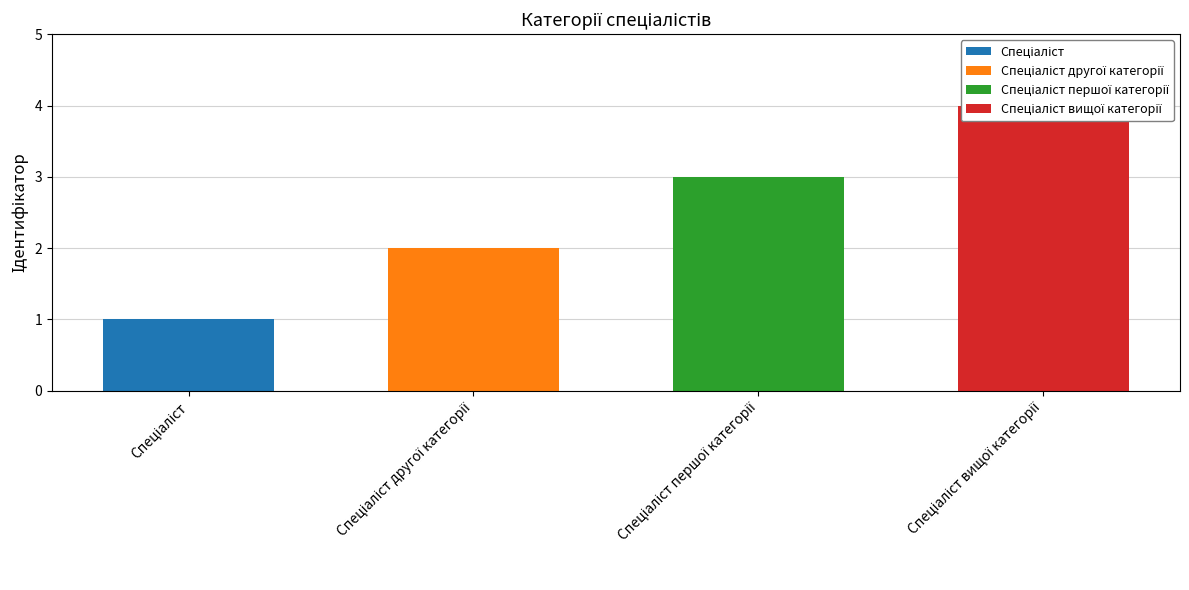

Approximately how many times larger is the value at Спеціаліст вищої категорії compared to Спеціаліст?

4.0